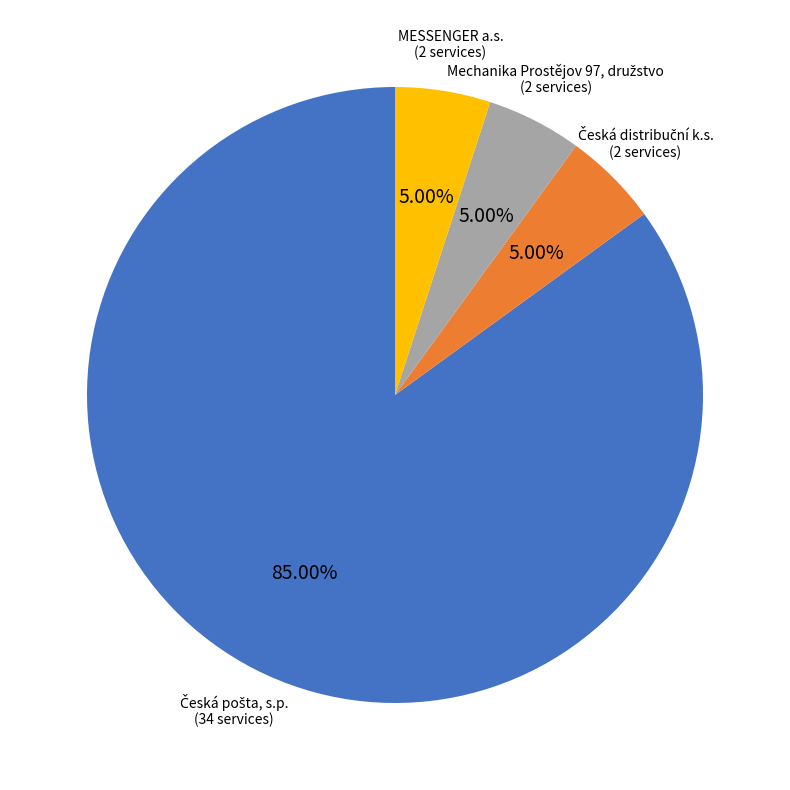

Does any single category account for the majority?

Yes